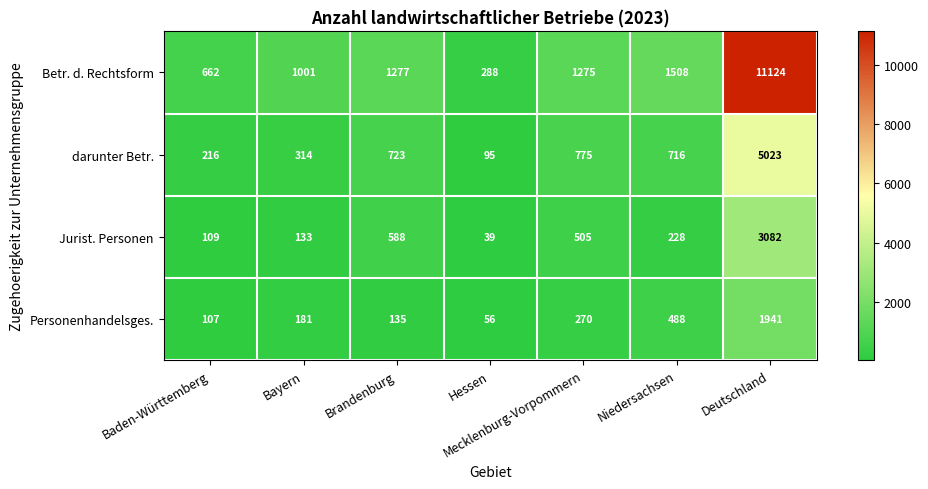

Which series has the largest total across all categories?

Betr. d. Rechtsform